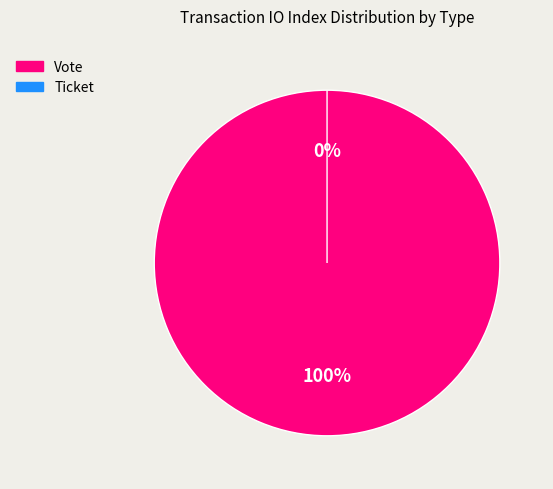

How many slices are in this pie chart?

2